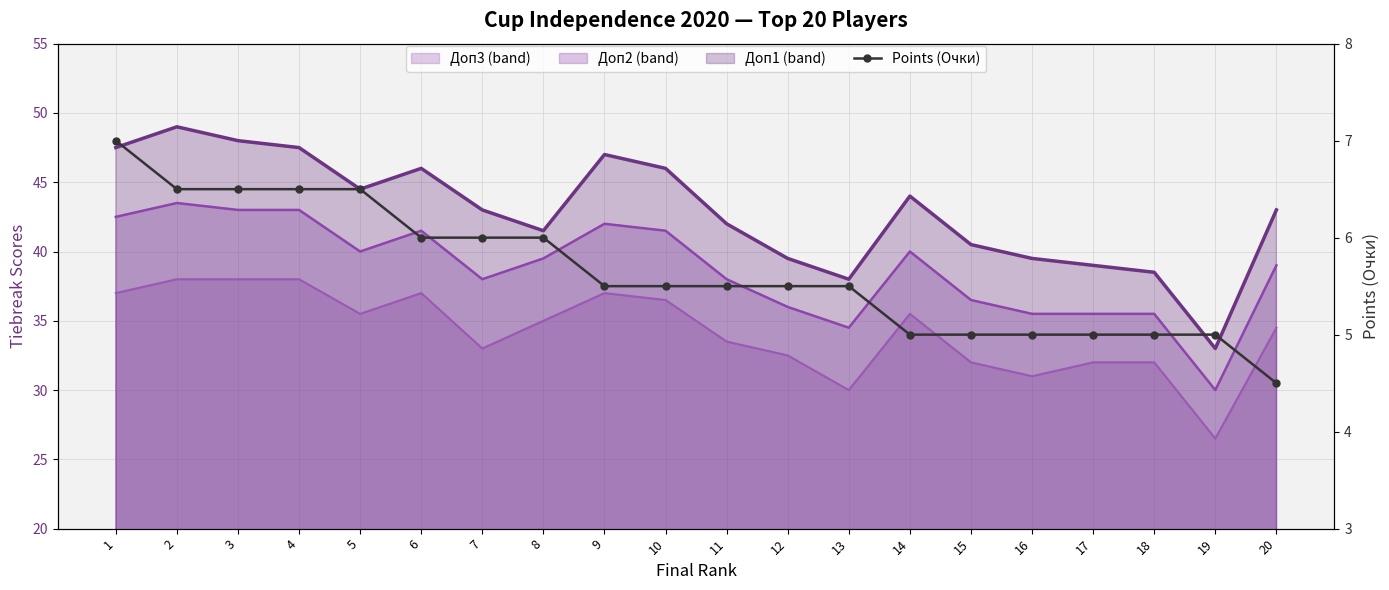

The value of Доп3 line at 11 is 33.5. True or false?

True